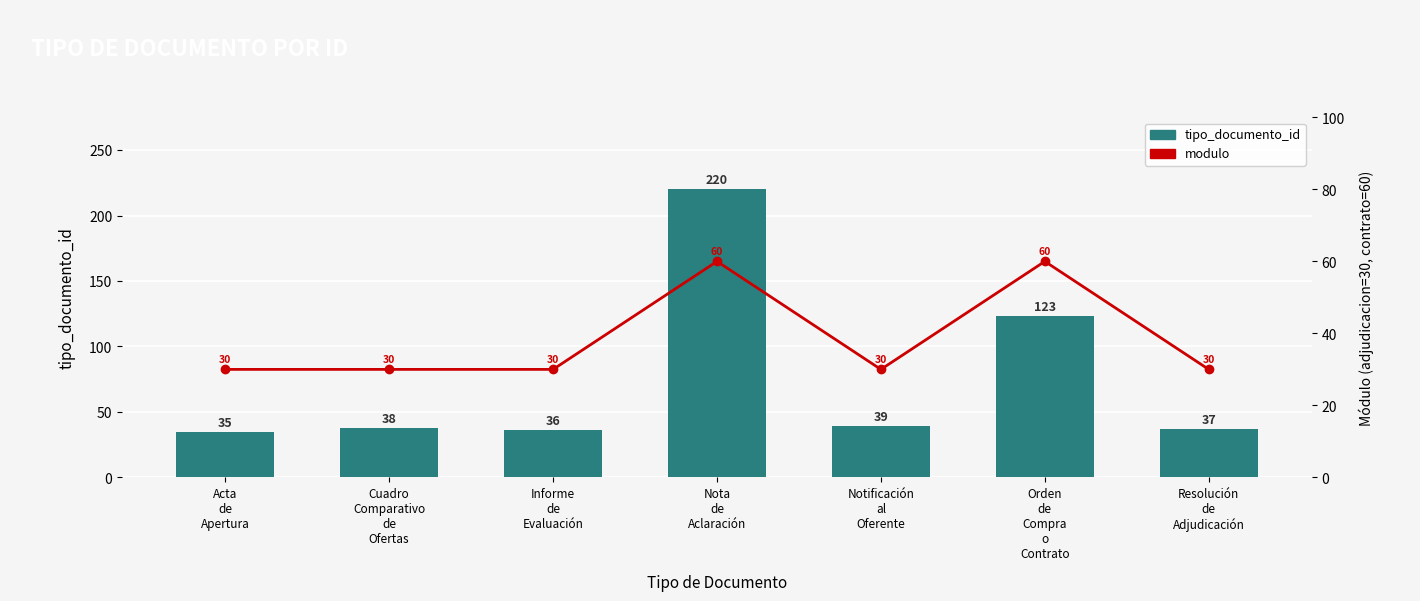

Does the chart contain any negative values?

No